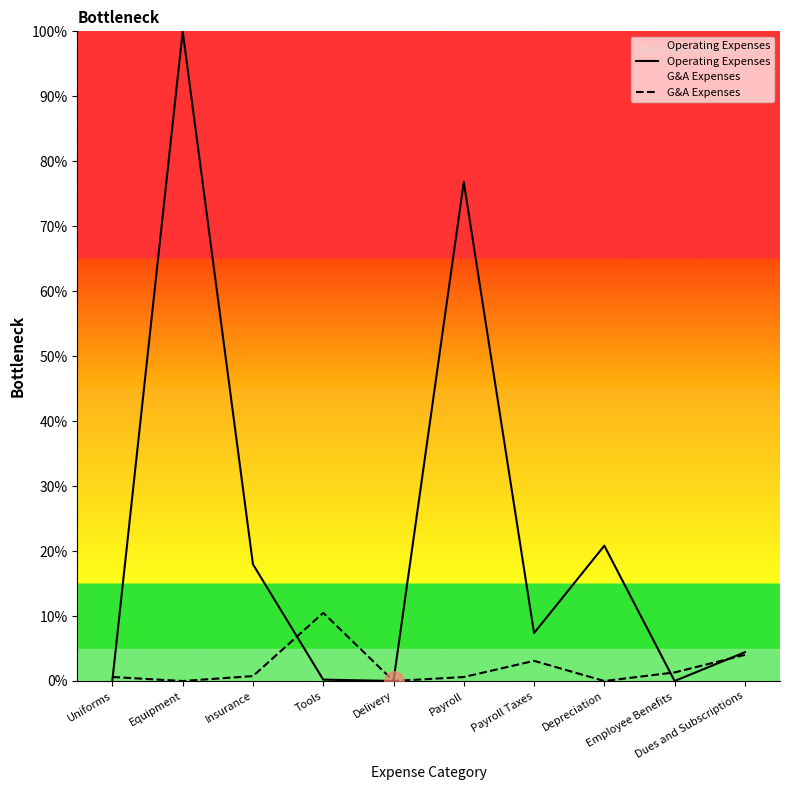

Between Payroll and Payroll Taxes, which series saw the biggest shift?

Operating Expenses